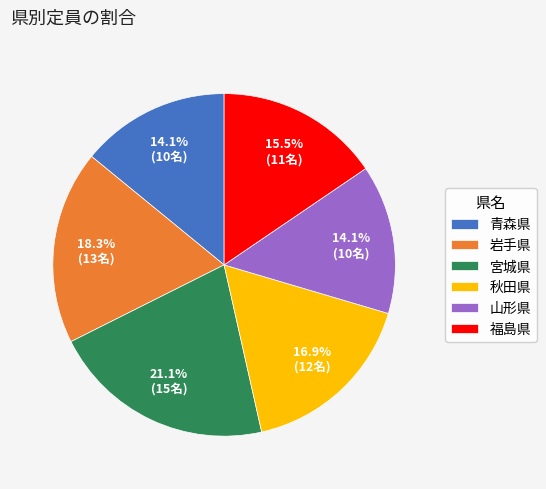

Count the number of slices in the pie.

6